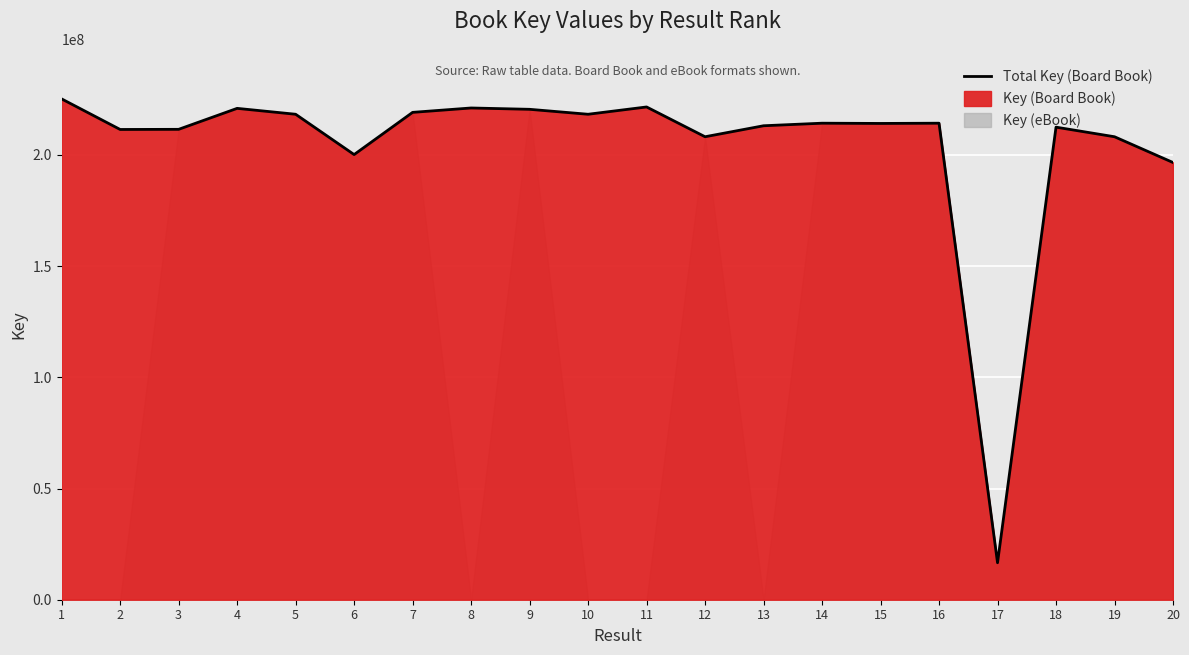

What is the sum of all values?

4085210557